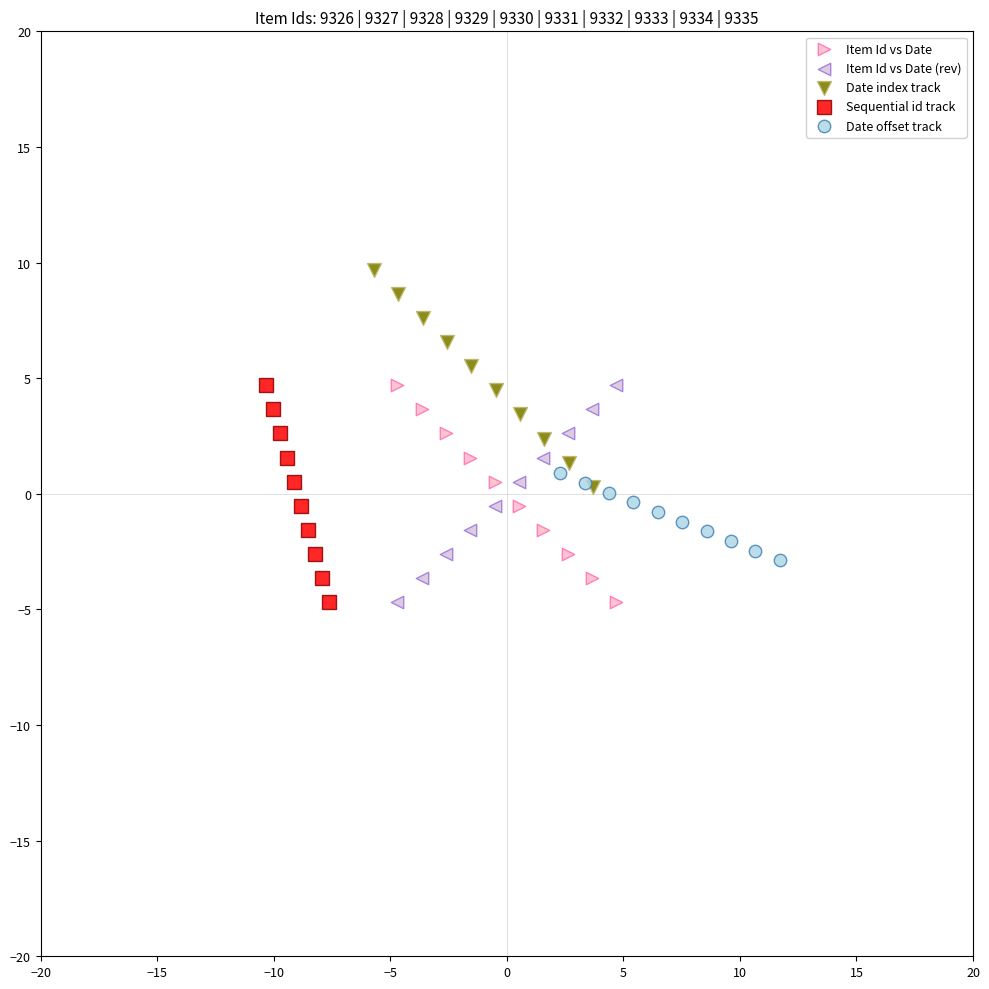

Which series reaches the maximum Y coordinate?

Date index track